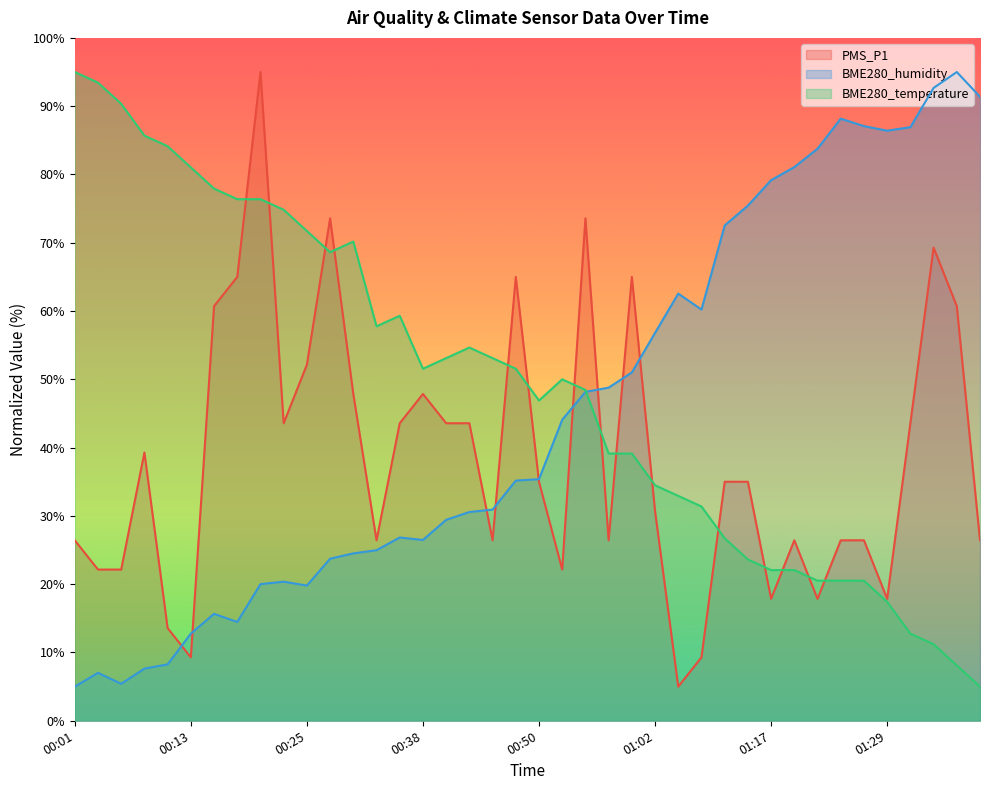

At how many categories does at least one series exceed 88?

8